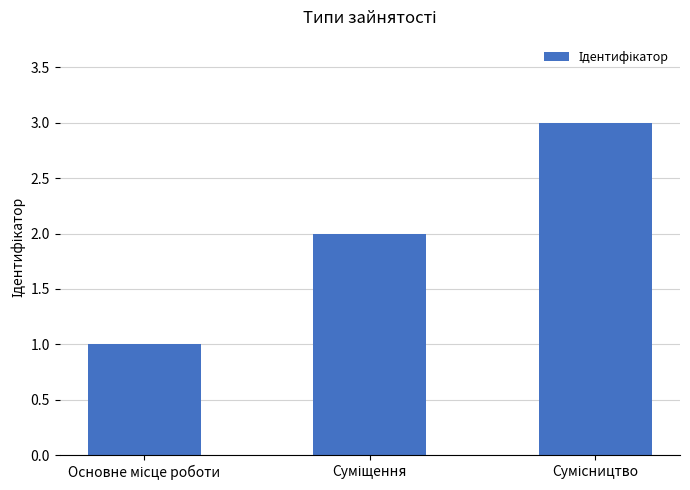

What is the greatest value displayed?

3